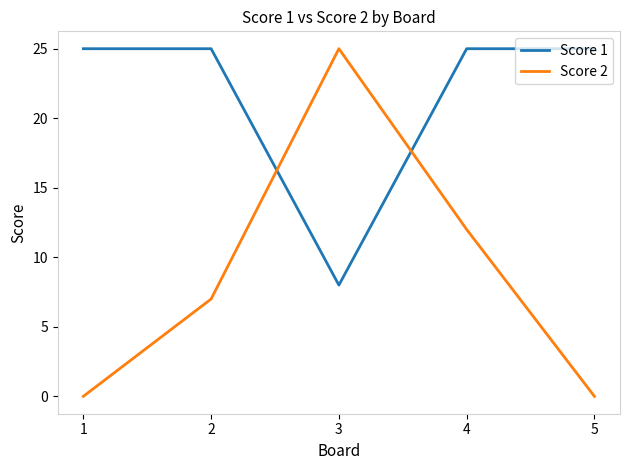

Which category has the lowest value in the Score 1 series?

3